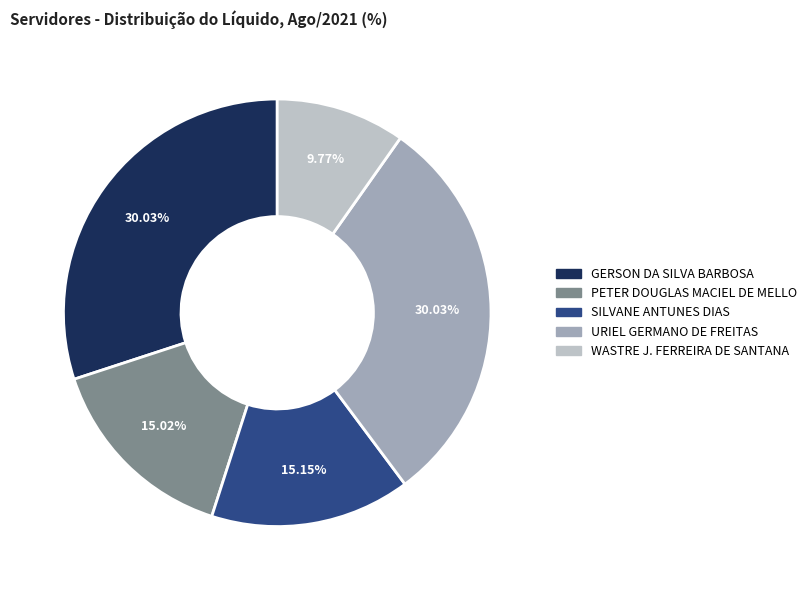

Is there a majority slice in this chart?

No